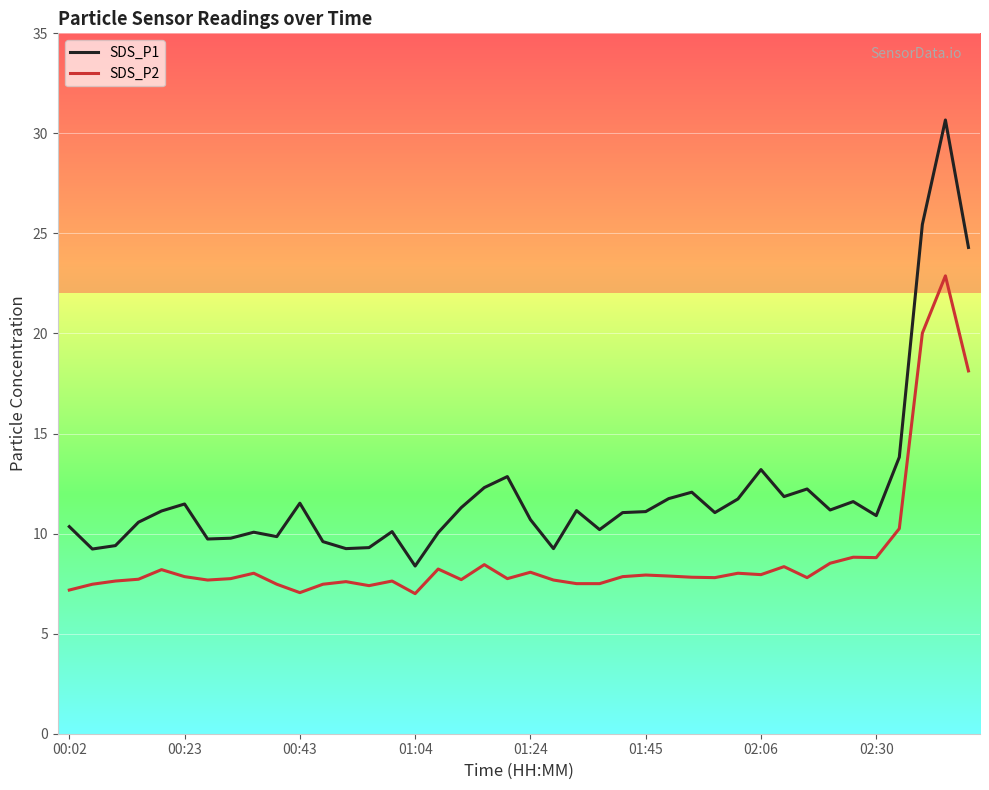

Rank the series by their average value, from highest to lowest.

SDS_P1, SDS_P2